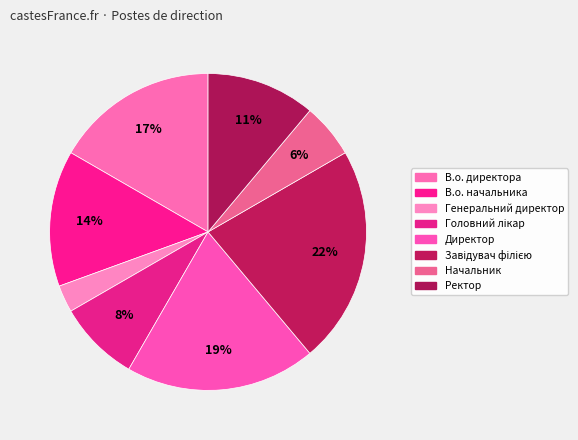

Which category has the smallest portion of the pie?

Генеральний директор